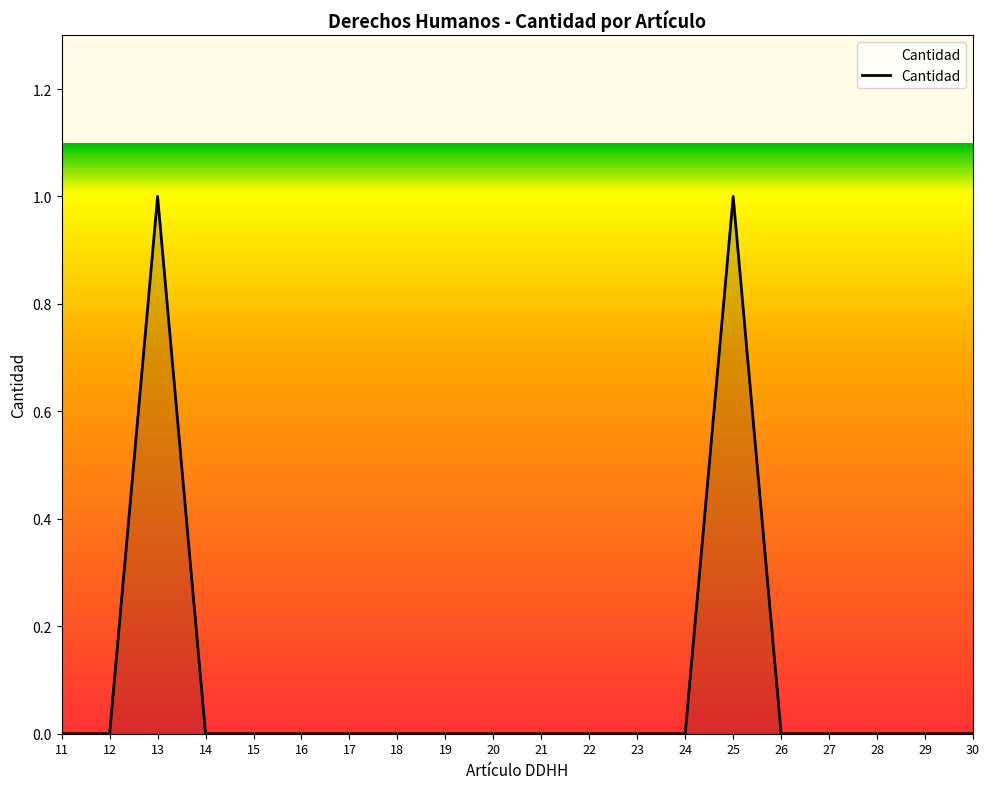

What is the sum of all values?

2